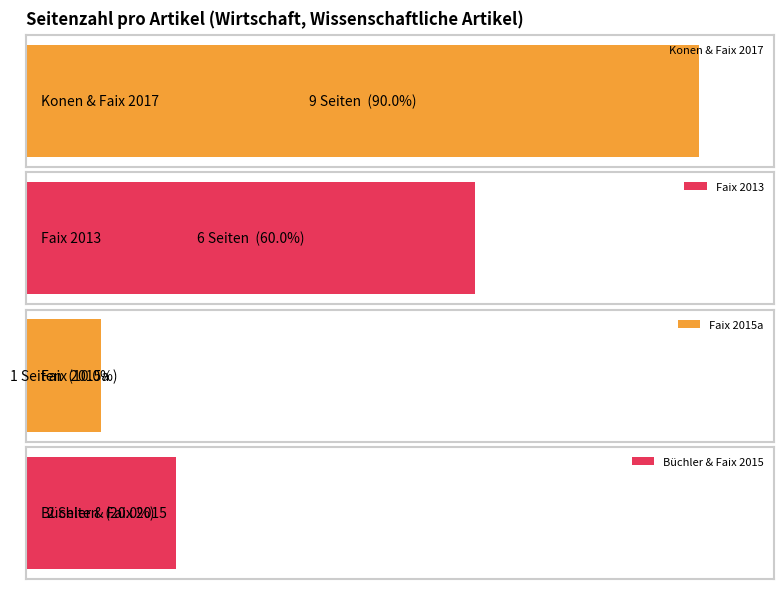

Reading left to right, extract all data points from this chart.

9	6	1	2